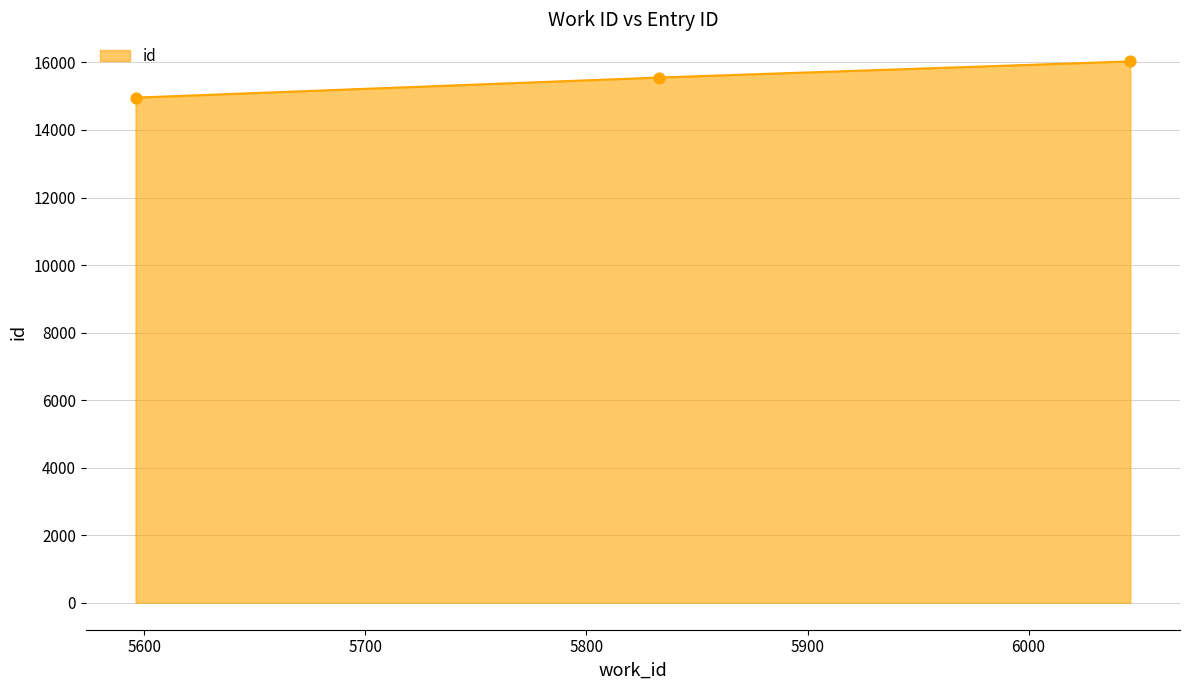

What is the difference between the maximum and minimum values?

1074